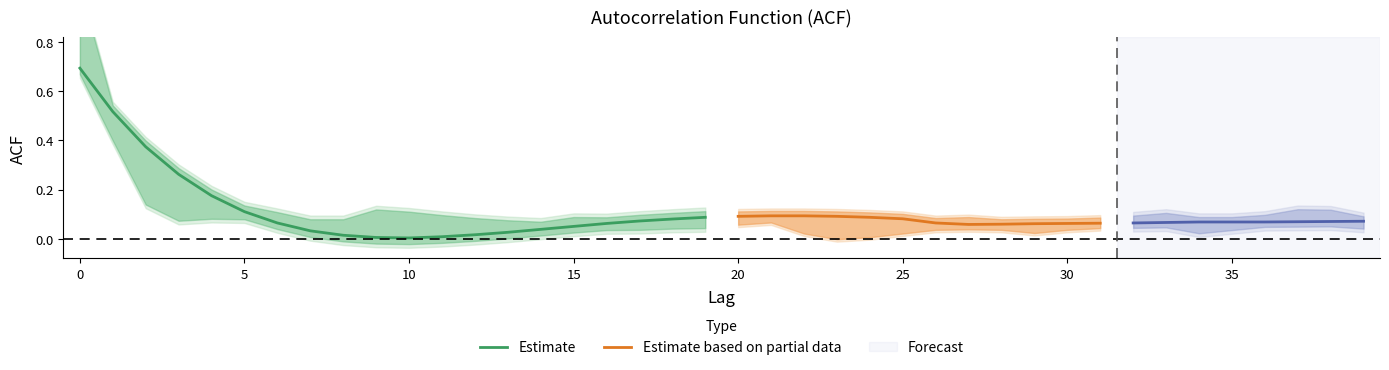

What is the maximum value shown in the chart?

0.7